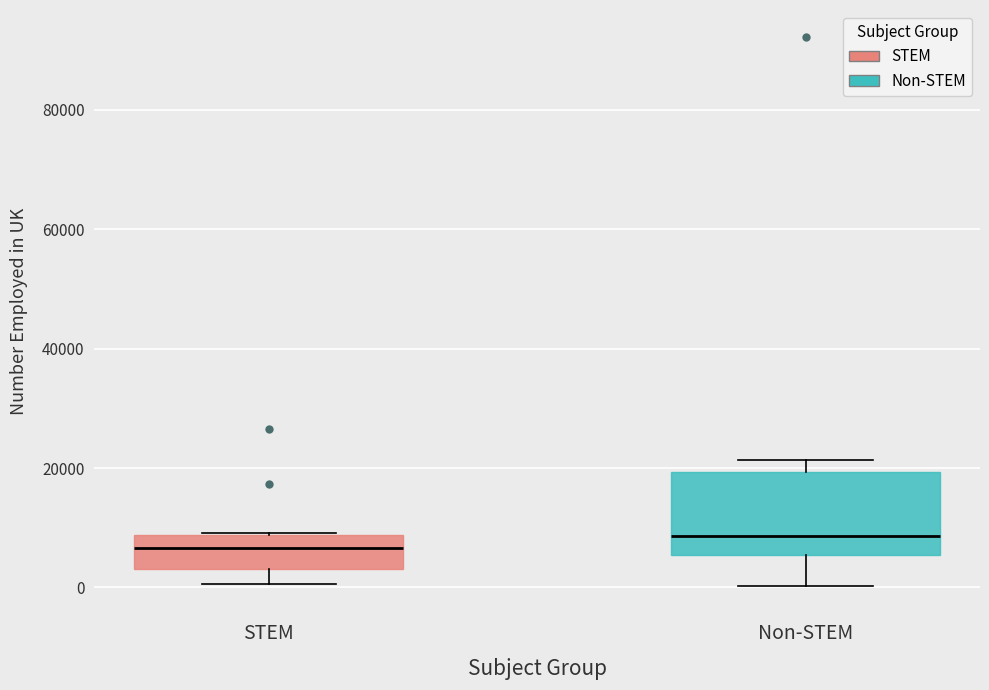

Reading left to right, transcribe this box plot: for each box, give where its median line is, the range the box spans, and where its two whiskers end, as read against the y-axis. The values are not printed on the chart, so give them approximately, as read against the axis.

STEM: median 6000, box 4000 to 8000, whiskers 0 to 10000
Non-STEM: median 8000, box 6000 to 20000, whiskers 0 to 22000